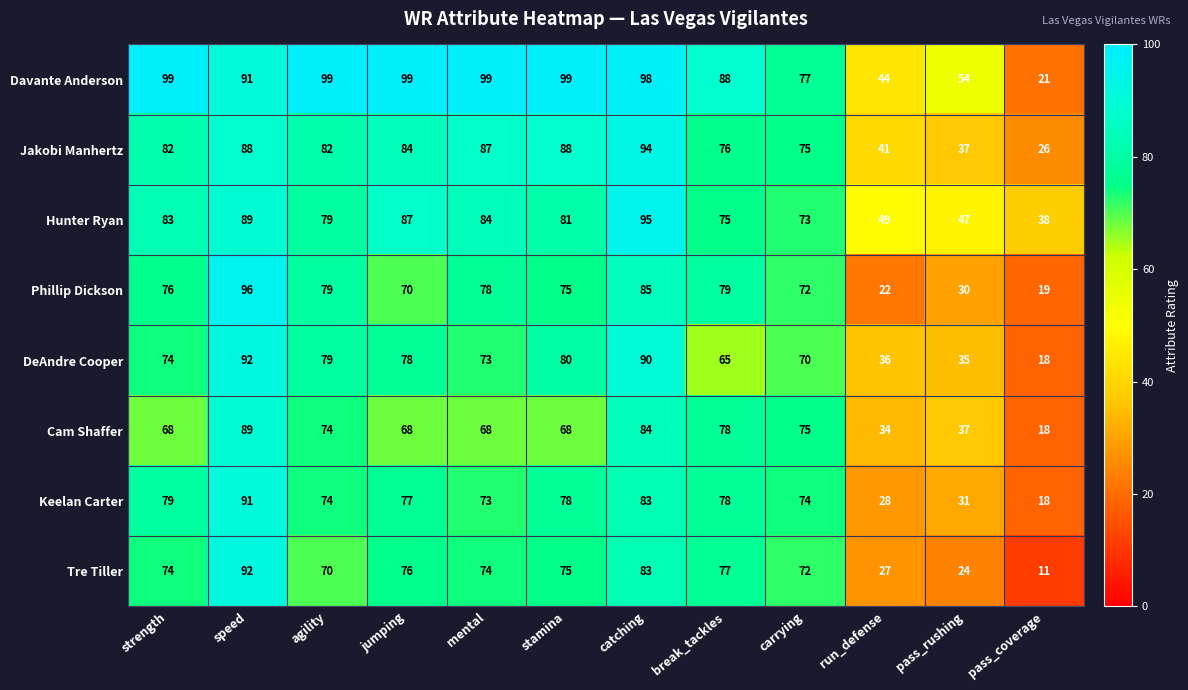

At which label is Hunter Ryan closest to 66?

carrying